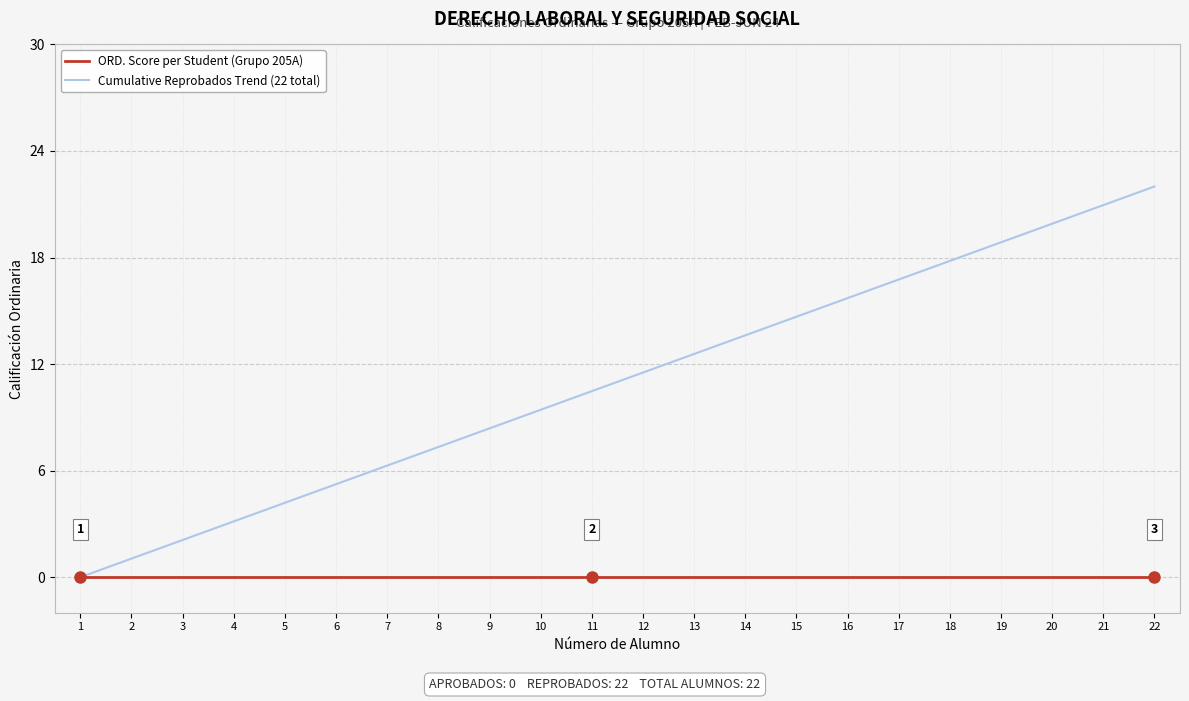

Is it true that ORD. Score per Student (Grupo 205A) equals 0.0 at 5?

True